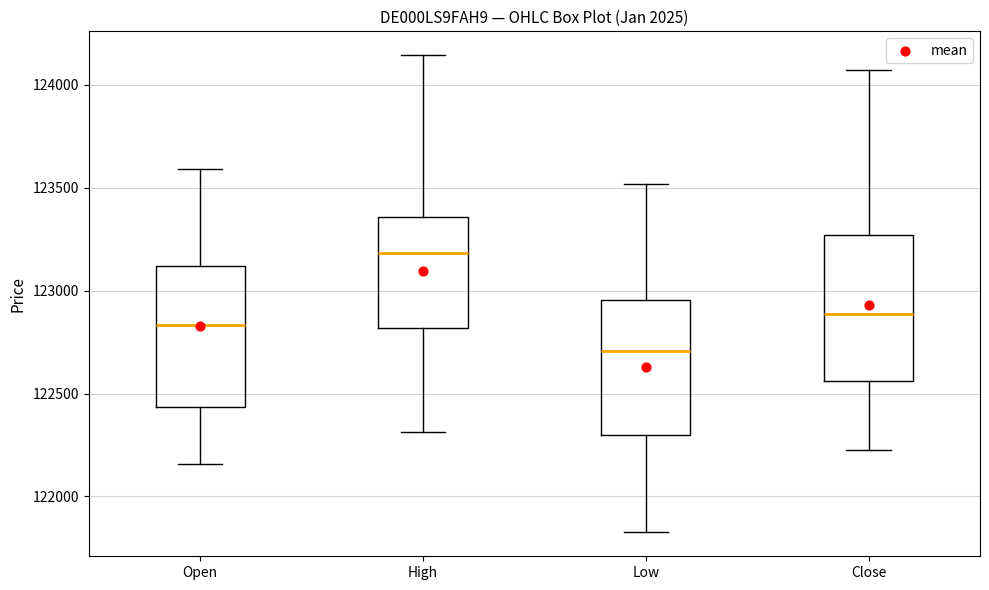

Reading left to right, transcribe this box plot: for each box, give where its median line is, the range the box spans, and where its two whiskers end, as read against the y-axis. The values are not printed on the chart, so give them approximately, as read against the axis.

Open: median 122850, box 122450 to 123100, whiskers 122150 to 123600
High: median 123200, box 122800 to 123350, whiskers 122300 to 124150
Low: median 122700, box 122300 to 122950, whiskers 121850 to 123500
Close: median 122900, box 122550 to 123250, whiskers 122250 to 124050